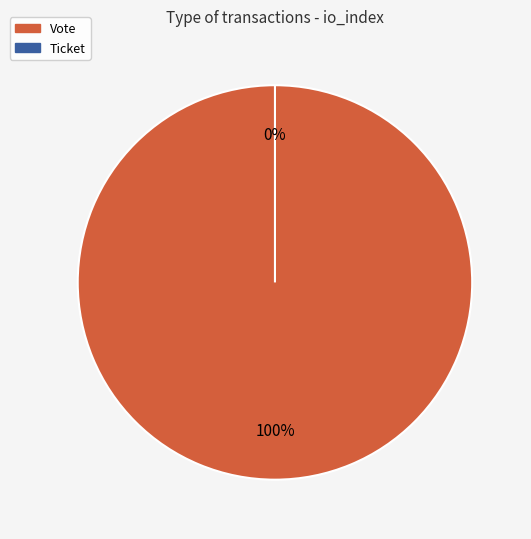

What is the change in value from Vote to Ticket?

-1